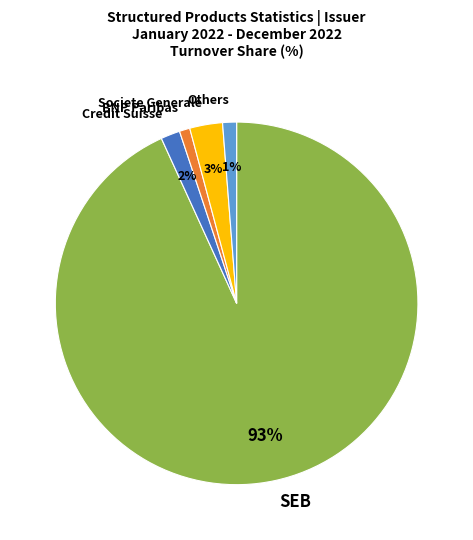

True or false: Societe Generale accounts for 3% of the total.

True